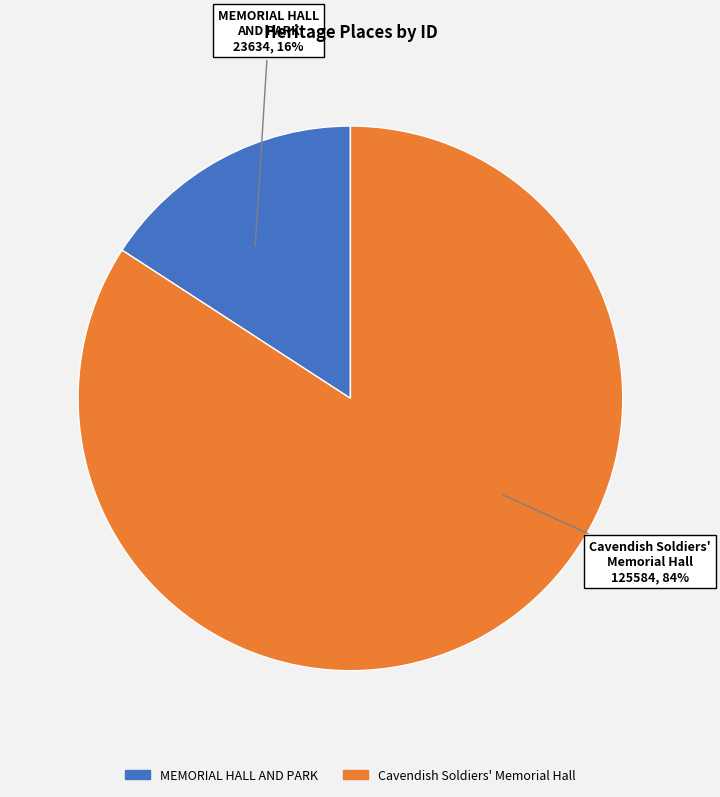

How many segments does this pie chart have?

2